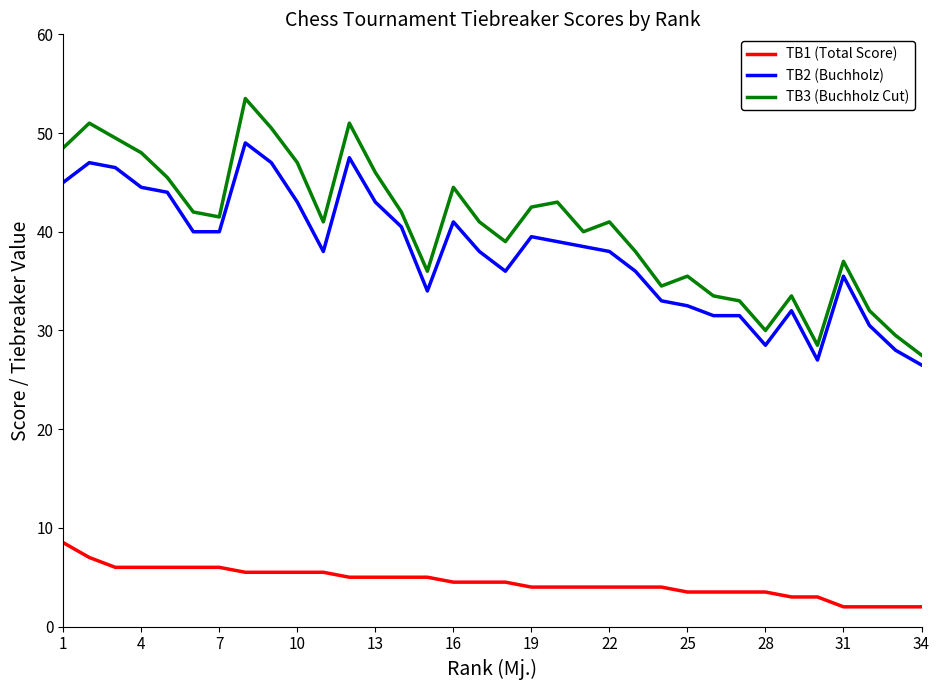

What is the minimum value shown in the chart?

2.0